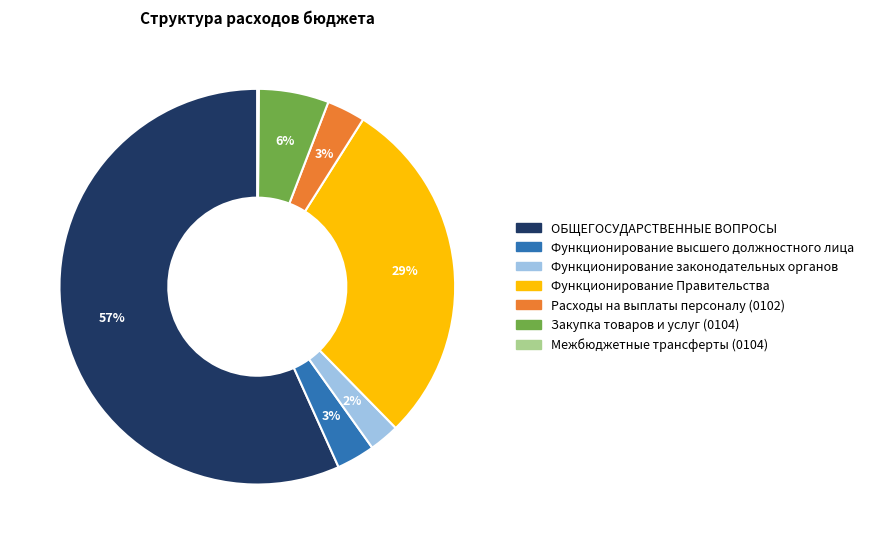

Is it true that Закупка товаров и услуг (0104) is 13% of the pie?

False